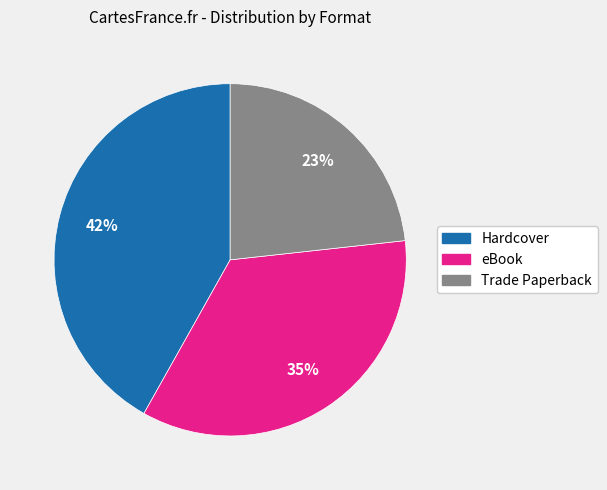

Which slice is the largest?

Hardcover